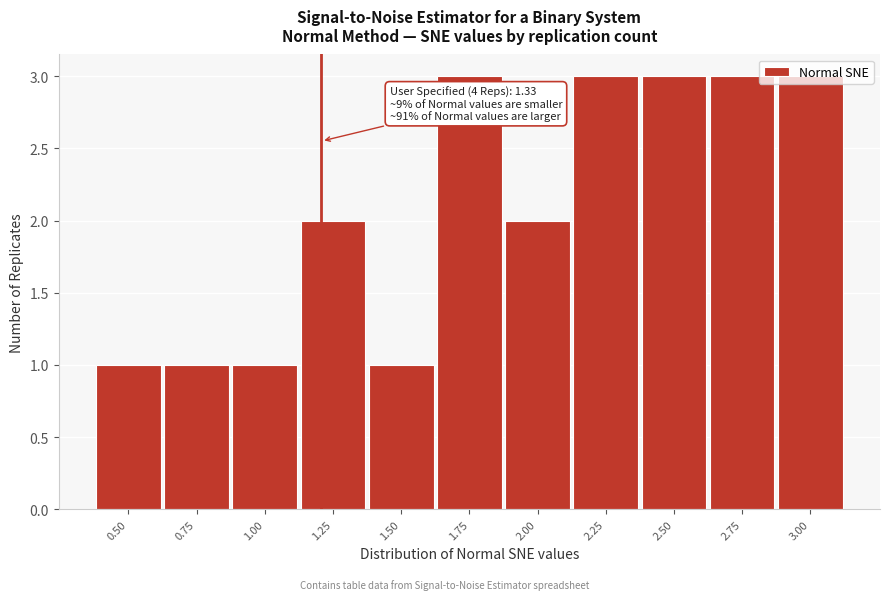

What is the value of the 9th bar from the left?

3